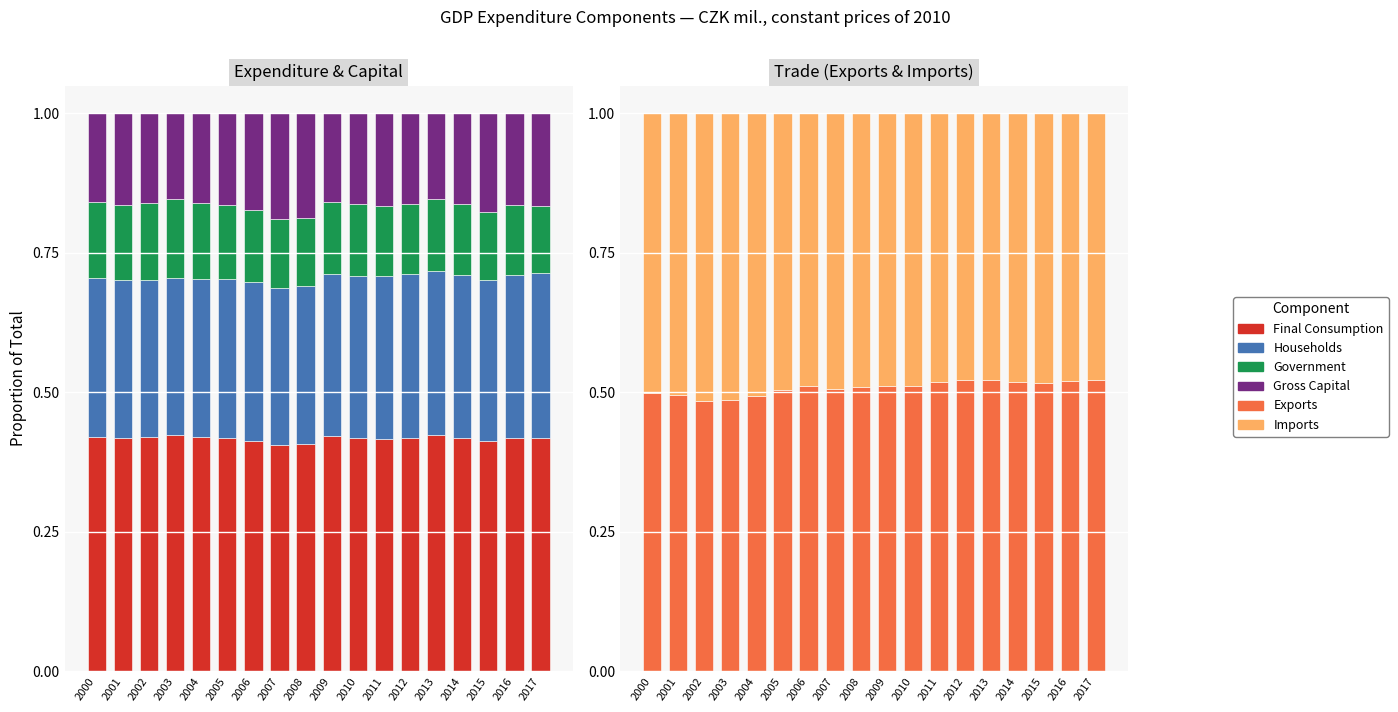

How many categories are shown in the chart?

18